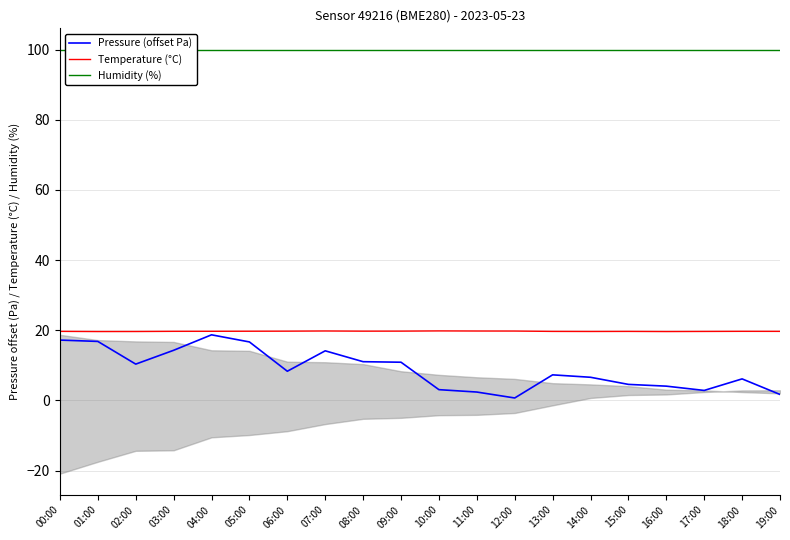

At how many categories does at least one series exceed 66?

20